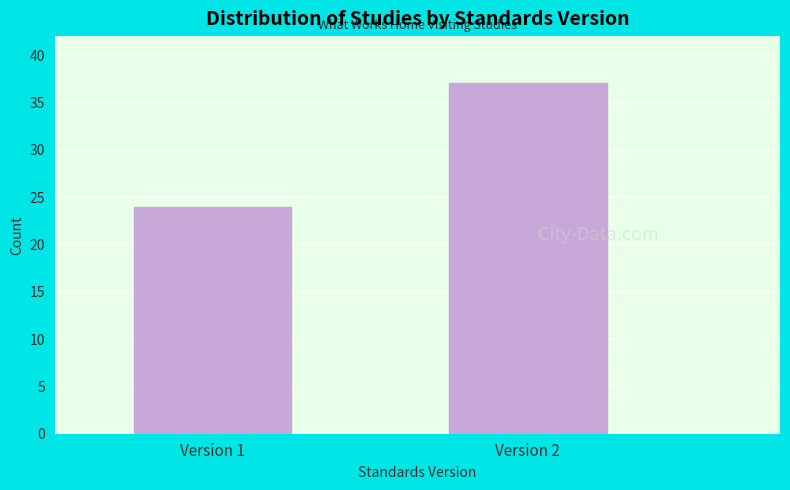

Reading left to right, transcribe all the data shown in this chart.

Version 1=24	Version 2=37